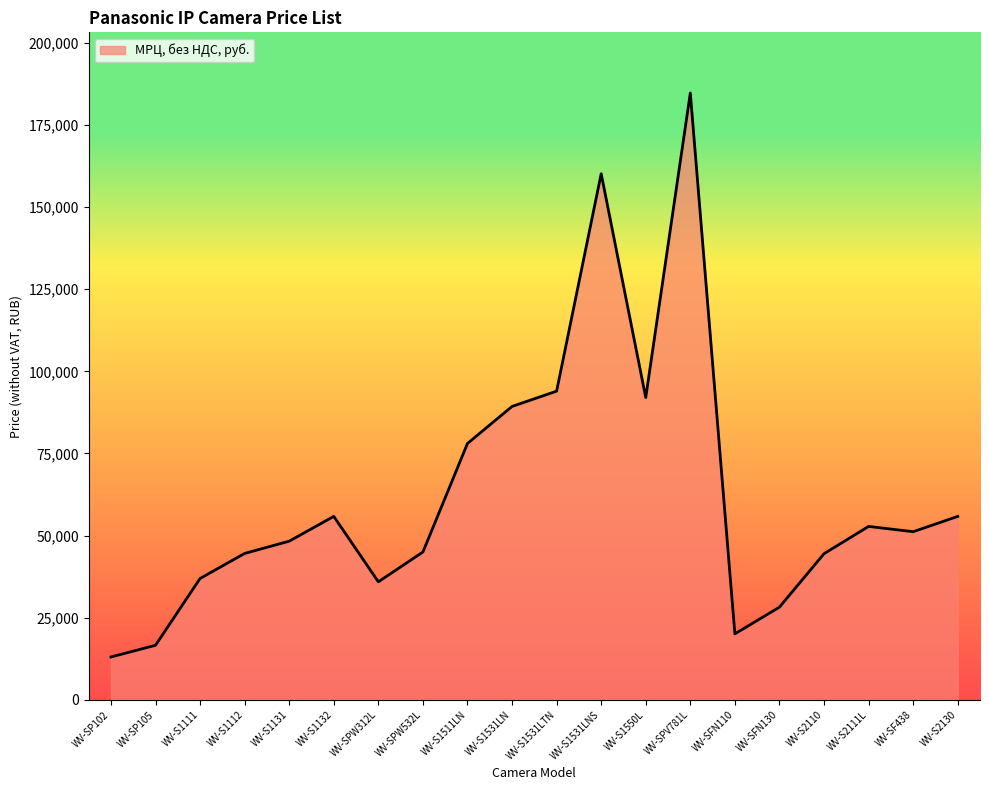

What is the approximate value at WV-S2110?

44491.5